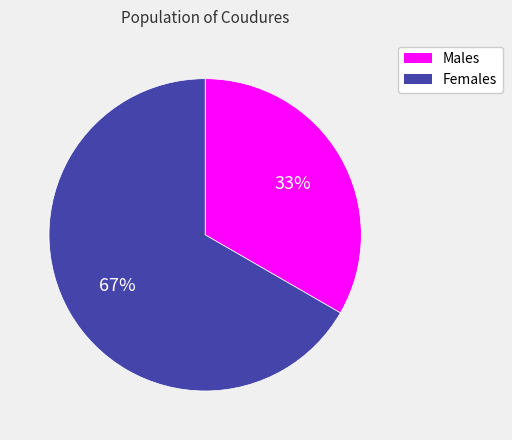

Does any single category account for the majority?

Yes